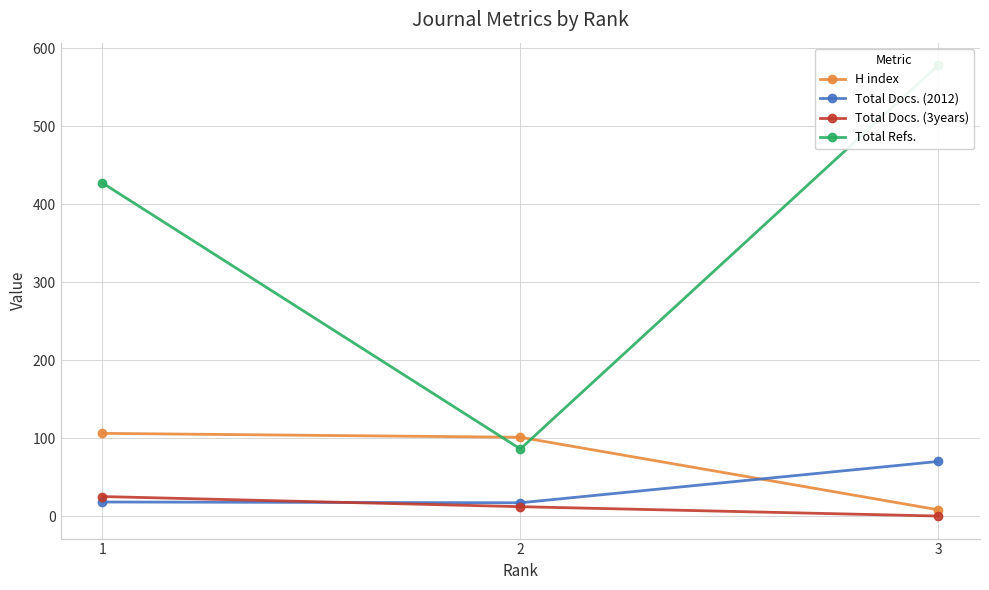

What is the value of the Total Docs. (3years) point at the 2nd from the left?

12